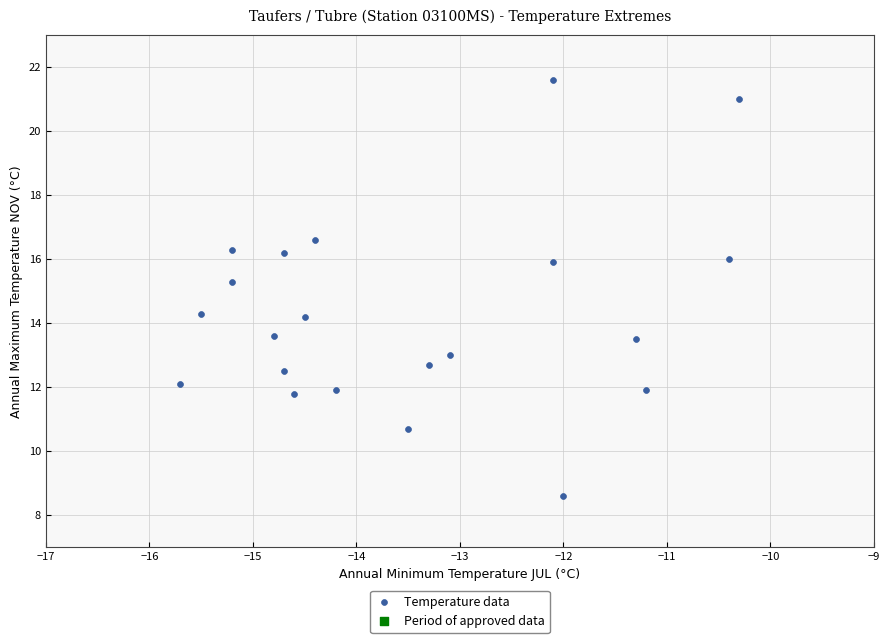

What Y value in the scatter plot is closest to 15?

15.3